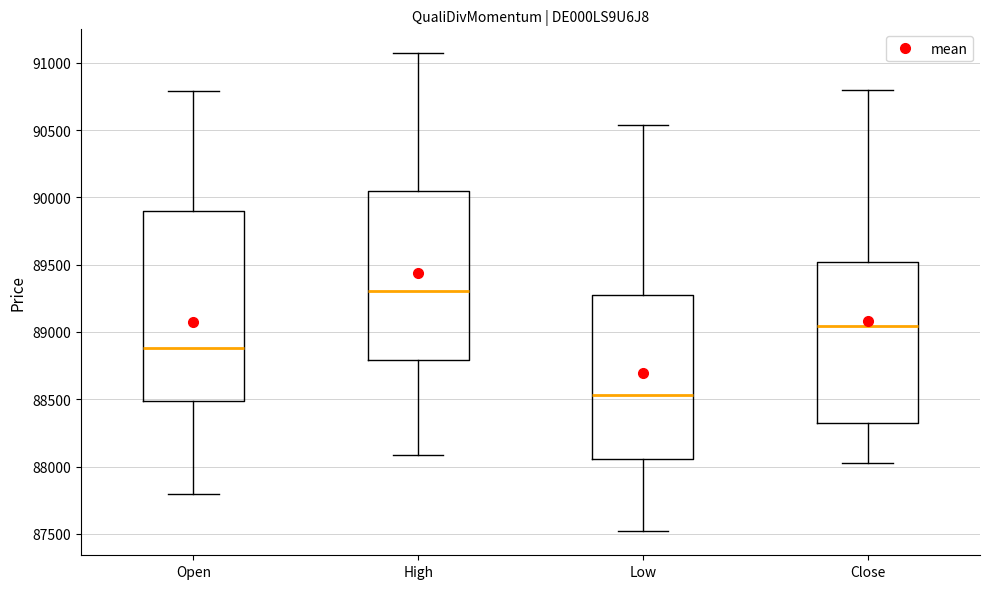

Reading left to right, read every box against the y-axis: the position of its median line, the range the box covers, and the ends of its whiskers. The values are not printed on the chart, so give them approximately, as read against the axis.

Open: median 88900, box 88500 to 89900, whiskers 87800 to 90800
High: median 89300, box 88800 to 90050, whiskers 88100 to 91050
Low: median 88550, box 88050 to 89250, whiskers 87500 to 90550
Close: median 89050, box 88300 to 89500, whiskers 88050 to 90800